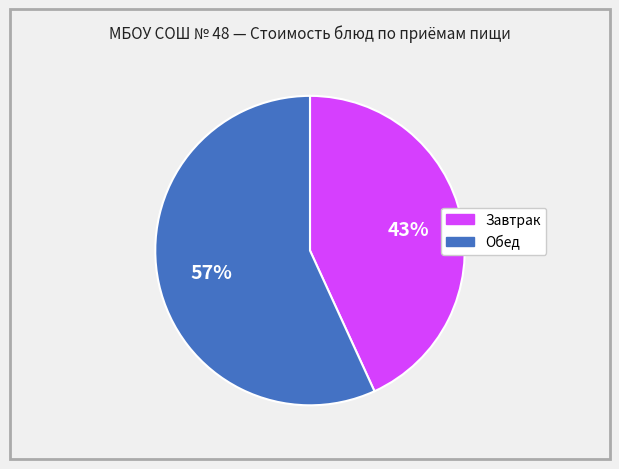

To the nearest percent, what is the difference between the largest and smallest slice percentages?

14%